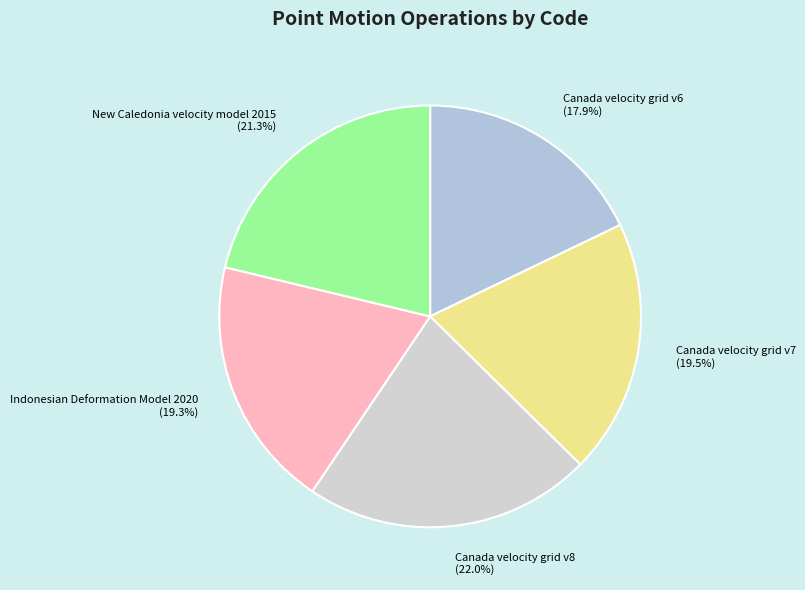

Between Canada velocity grid v8 and New Caledonia velocity model 2015, which is larger?

Canada velocity grid v8